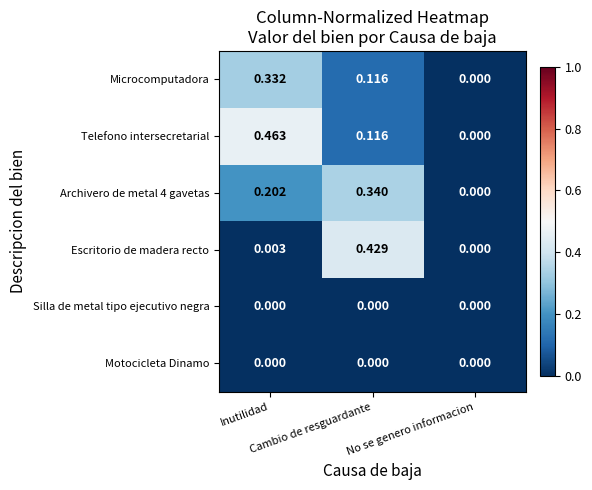

What is the difference between the highest and lowest values at Inutilidad?

0.5